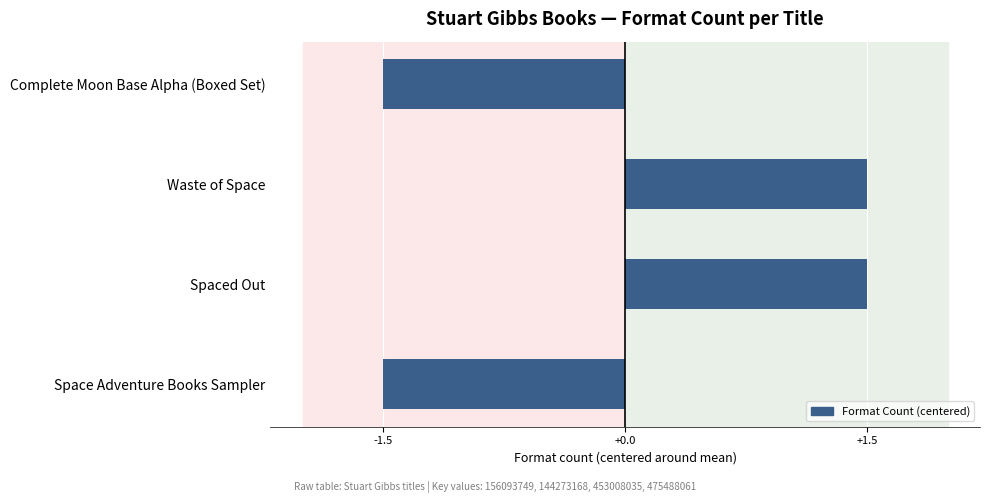

What is the label of the 1st bar from the top?

Complete Moon Base Alpha (Boxed Set)